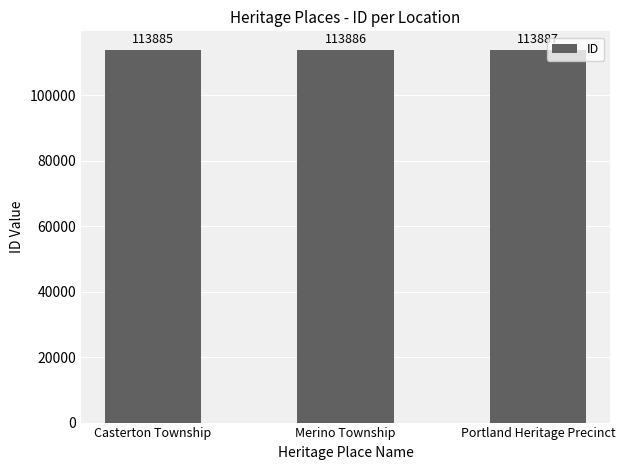

What is the average value?

113886